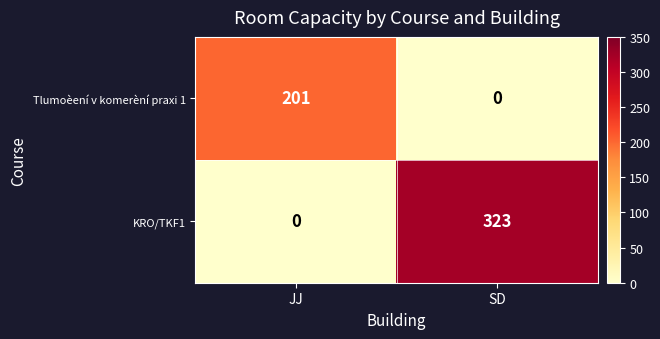

The KRO/TKF1 series shows 323 at SD. True or false?

True